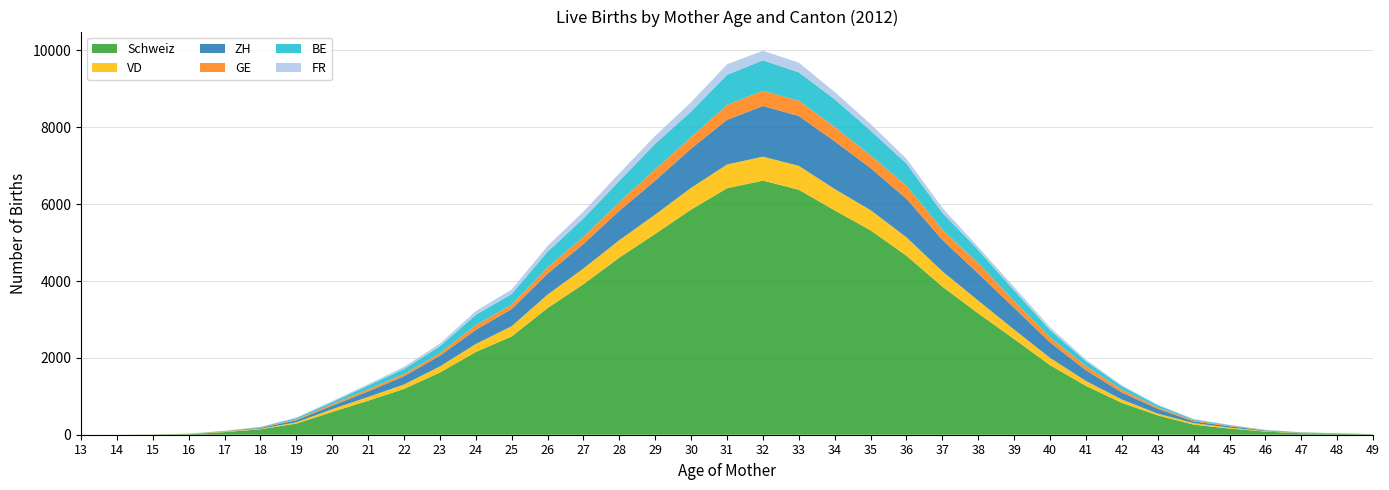

Reading left to right, what are all the values shown in this chart?

Schweiz: 13=1	14=1	15=7	16=16	17=68	18=140	19=290	20=592	21=885	22=1192	23=1619	24=2154	25=2558	26=3297	27=3918	28=4610	29=5228	30=5860	31=6414	32=6613	33=6375	34=5838	35=5318	36=4657	37=3854	38=3156	39=2489	40=1810	41=1271	42=829	43=504	44=262	45=160	46=81	47=39	48=26	49=11
VD: 13=0	14=0	15=0	16=5	17=12	18=15	19=34	20=74	21=98	22=115	23=159	24=207	25=266	26=350	27=409	28=454	29=502	30=566	31=618	32=623	33=622	34=555	35=526	36=480	37=398	38=333	39=247	40=190	41=128	42=88	43=46	44=41	45=25	46=11	47=8	48=1	49=2
ZH: 13=0	14=0	15=0	16=3	17=6	18=21	19=52	20=90	21=143	22=216	23=278	24=368	25=447	26=546	27=638	28=766	29=885	30=1022	31=1162	32=1319	33=1297	34=1242	35=1095	36=1004	37=819	38=706	39=565	40=403	41=280	42=182	43=124	44=44	45=36	46=17	47=7	48=5	49=2
GE: 13=0	14=0	15=2	16=2	17=10	18=10	19=22	20=43	21=56	22=56	23=69	24=123	25=115	26=162	27=181	28=229	29=291	30=297	31=388	32=395	33=399	34=373	35=330	36=338	37=272	38=262	39=186	40=129	41=109	42=75	43=39	44=27	45=19	46=7	47=6	48=2	49=0
BE: 13=0	14=1	15=0	16=1	17=4	18=13	19=37	20=52	21=97	22=132	23=177	24=268	25=276	26=409	27=483	28=548	29=668	30=666	31=783	32=794	33=737	34=722	35=645	36=576	37=433	38=350	39=266	40=192	41=125	42=90	43=55	44=25	45=13	46=8	47=4	48=5	49=1
FR: 13=0	14=0	15=0	16=0	17=4	18=9	19=11	20=26	21=35	22=55	23=70	24=97	25=118	26=150	27=181	28=197	29=206	30=244	31=275	32=248	33=252	34=189	35=172	36=128	37=128	38=77	39=88	40=72	41=43	42=21	43=17	44=10	45=3	46=3	47=0	48=0	49=0